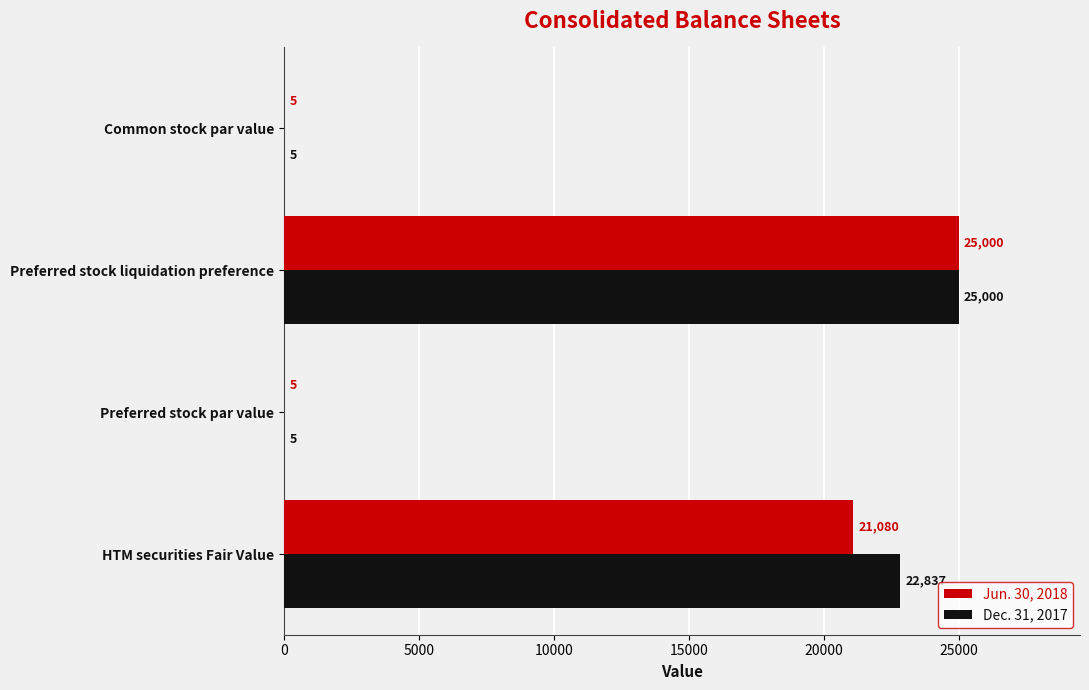

What is the total value across all series at Preferred stock liquidation preference?

50000